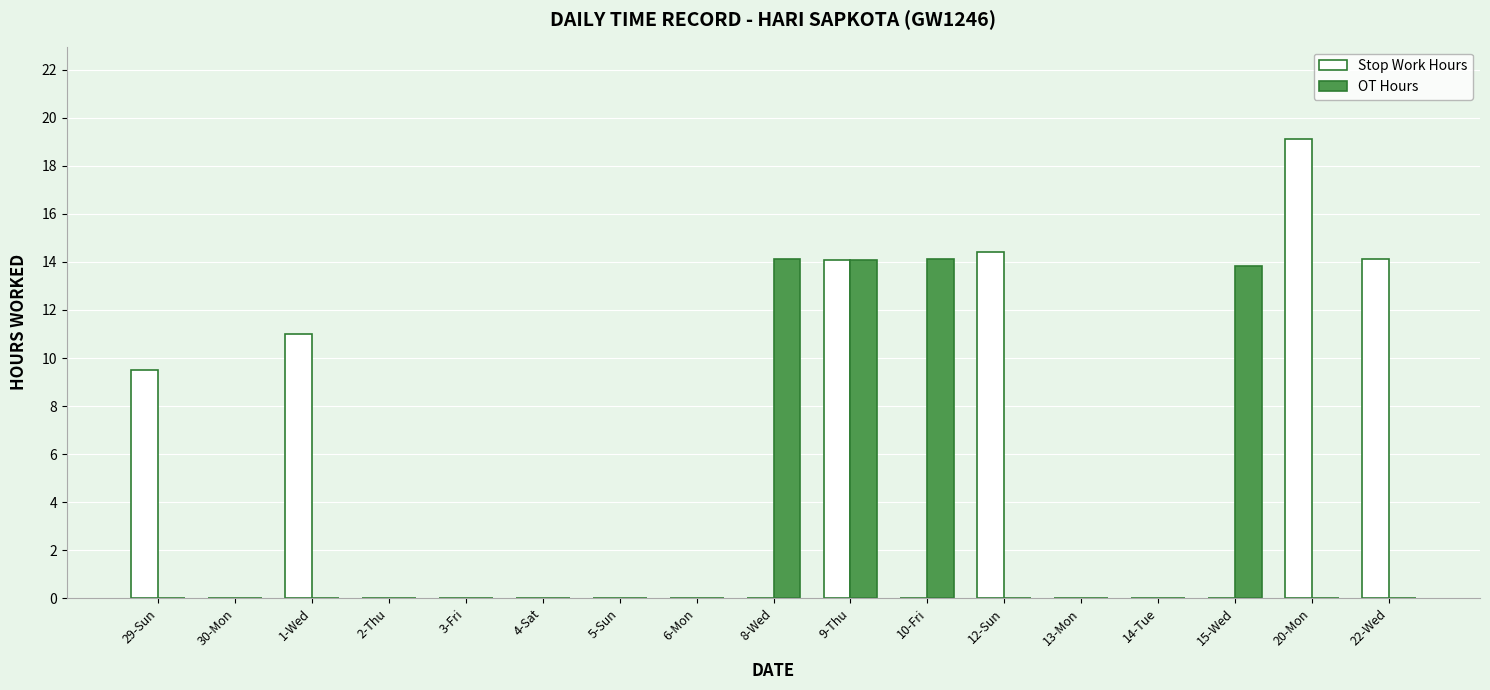

What are all the series names shown in the legend?

Stop Work Hours, OT Hours